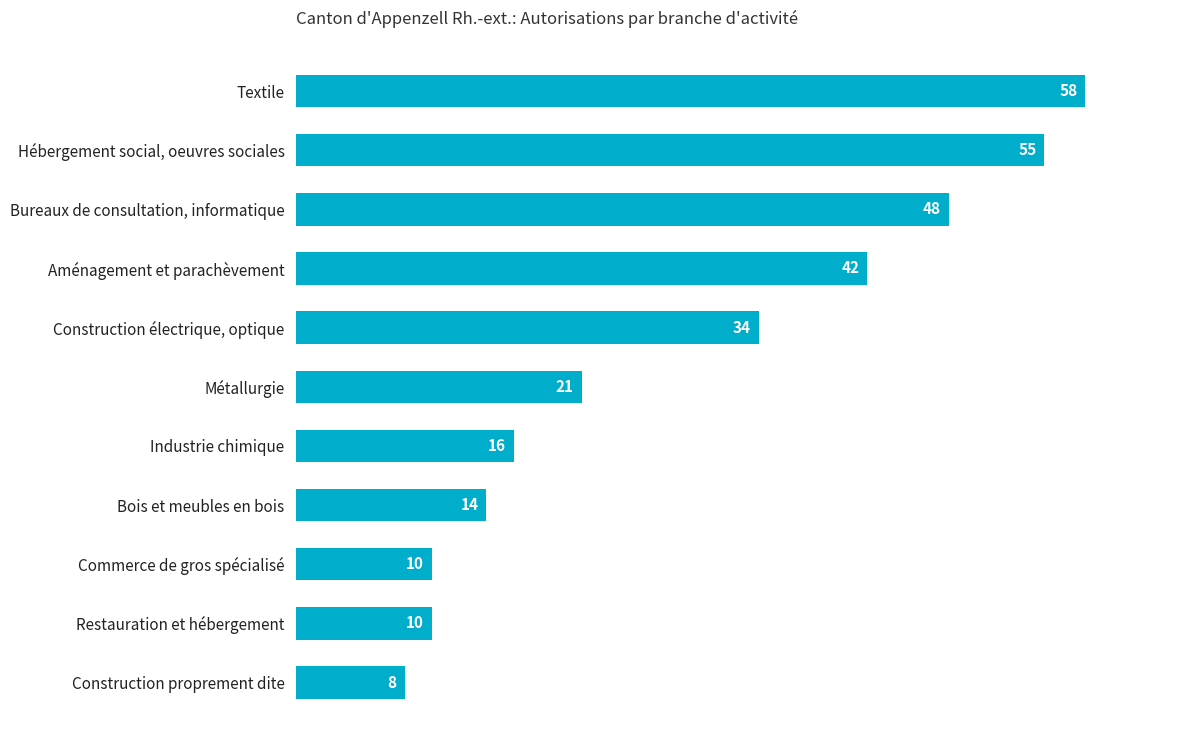

What is the difference between the maximum and minimum values?

50